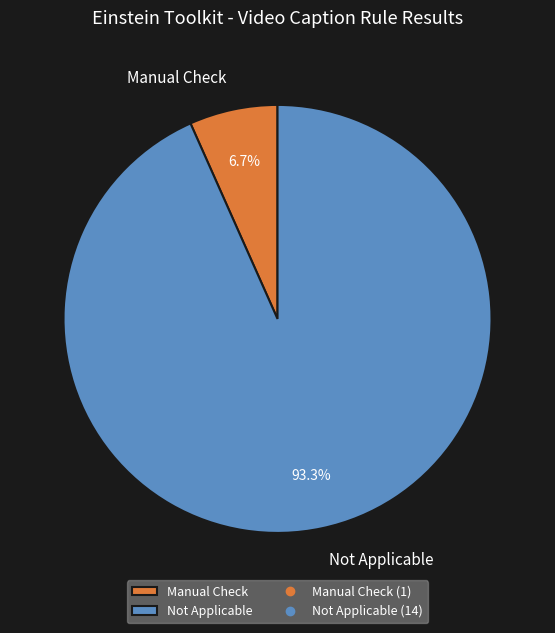

Count the number of slices in the pie.

2